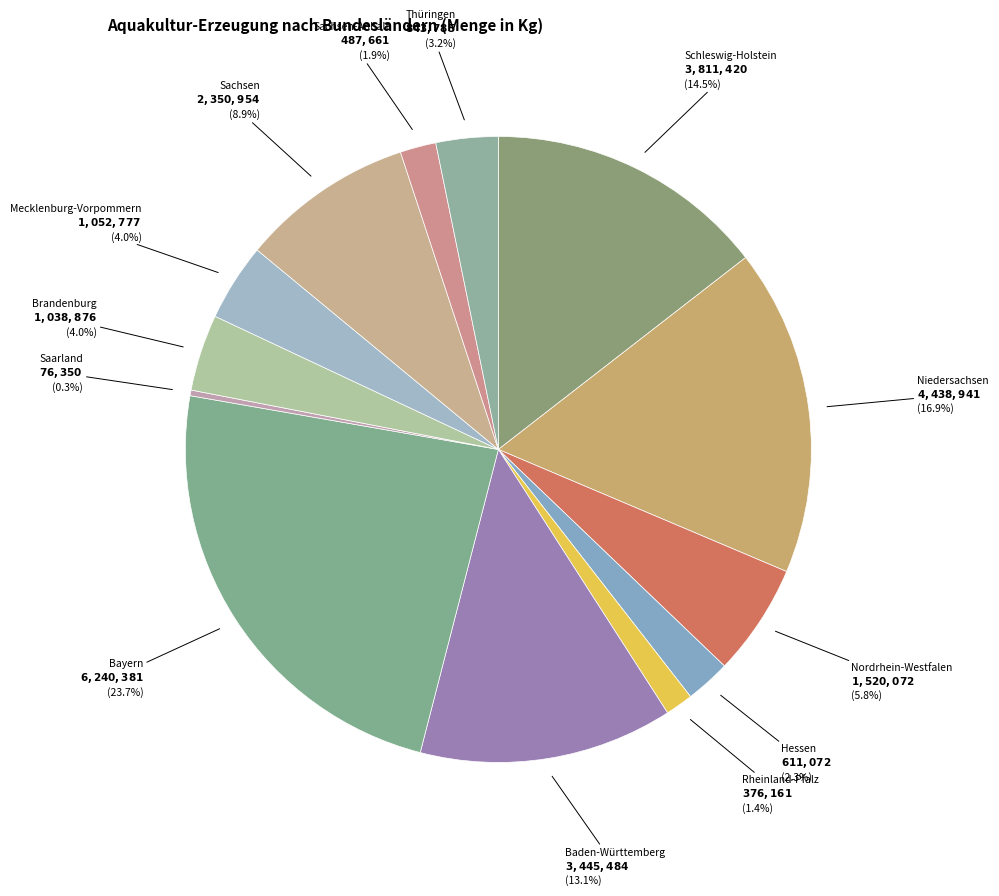

Rank the categories by value from lowest to highest.

Saarland, Rheinland-Pfalz, Sachsen-Anhalt, Hessen, Thüringen, Brandenburg, Mecklenburg-Vorpommern, Nordrhein-Westfalen, Sachsen, Baden-Württemberg, Schleswig-Holstein, Niedersachsen, Bayern